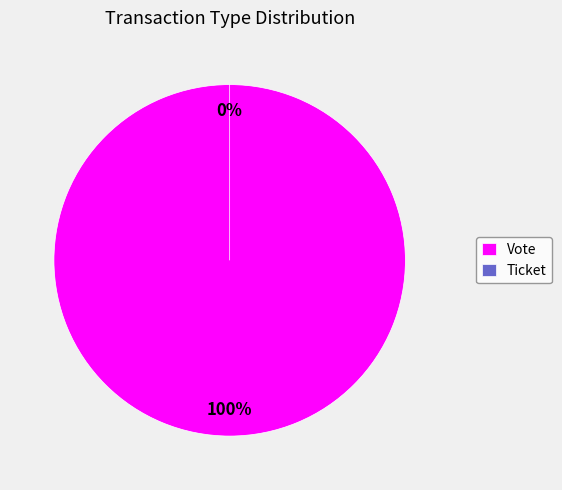

Is it true that Vote is 100% of the pie?

True